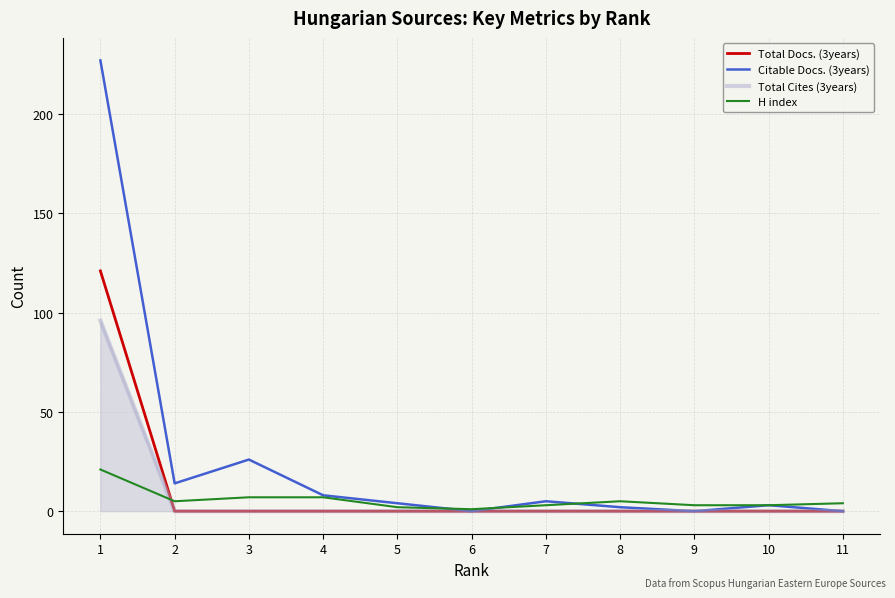

What is the greatest value displayed?

227